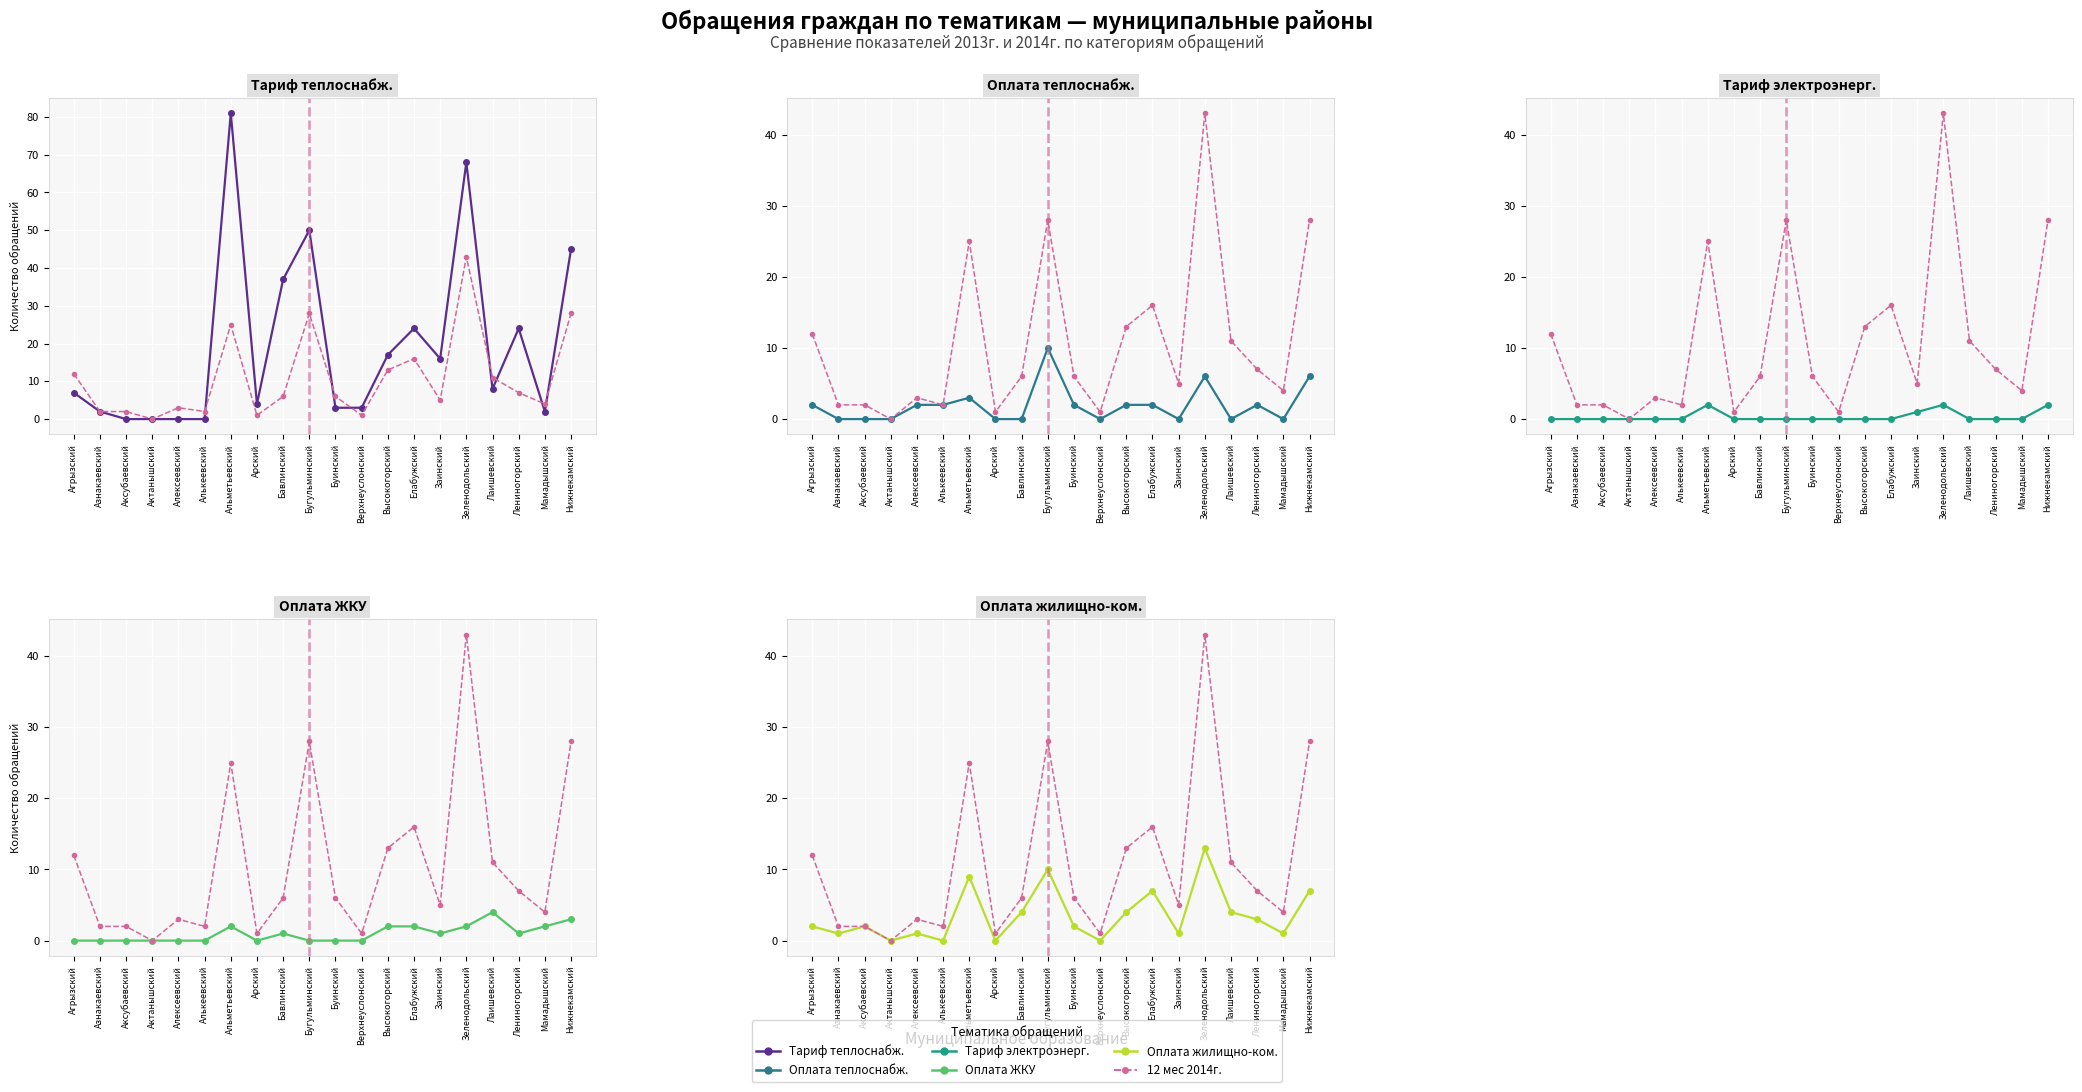

In Тариф теплоснабж., how many points are higher than both neighbors (excluding endpoints)?

5